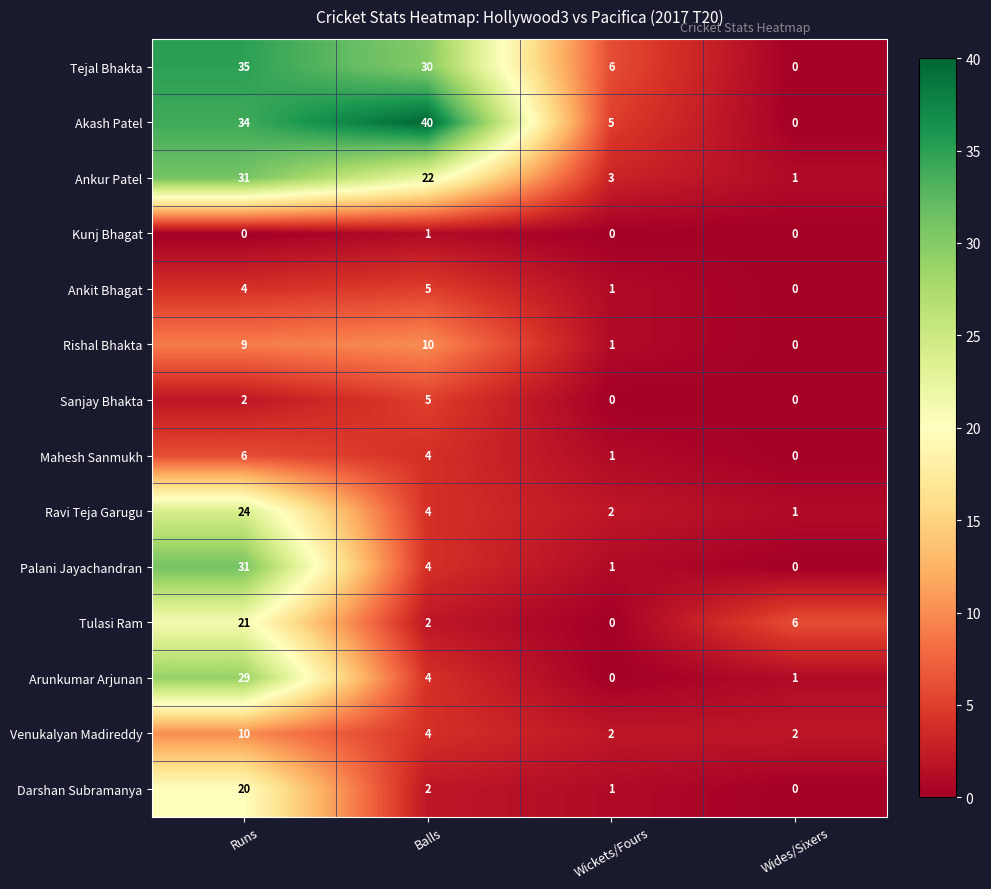

What is the sum of all Arunkumar Arjunan values?

34